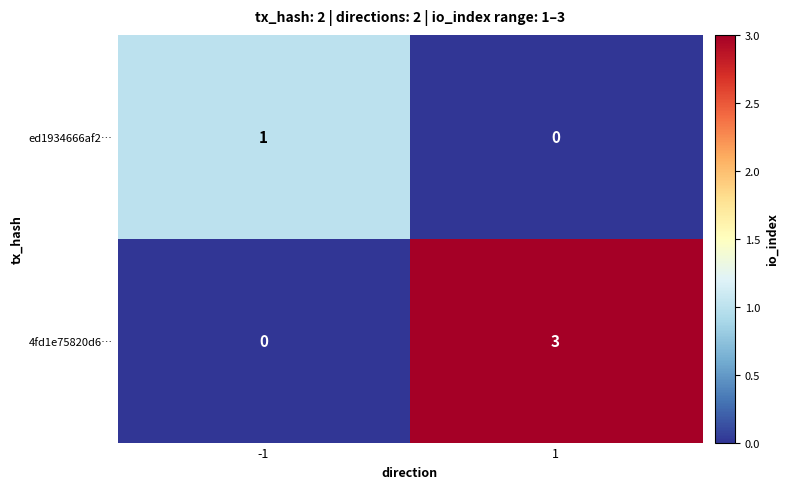

Rank the series by their maximum value, from highest to lowest.

4fd1e75820d6…, ed1934666af2…